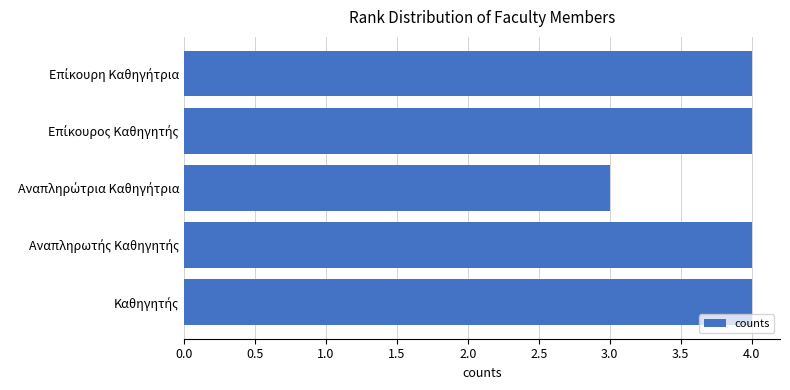

What is the minimum value shown in the chart?

3